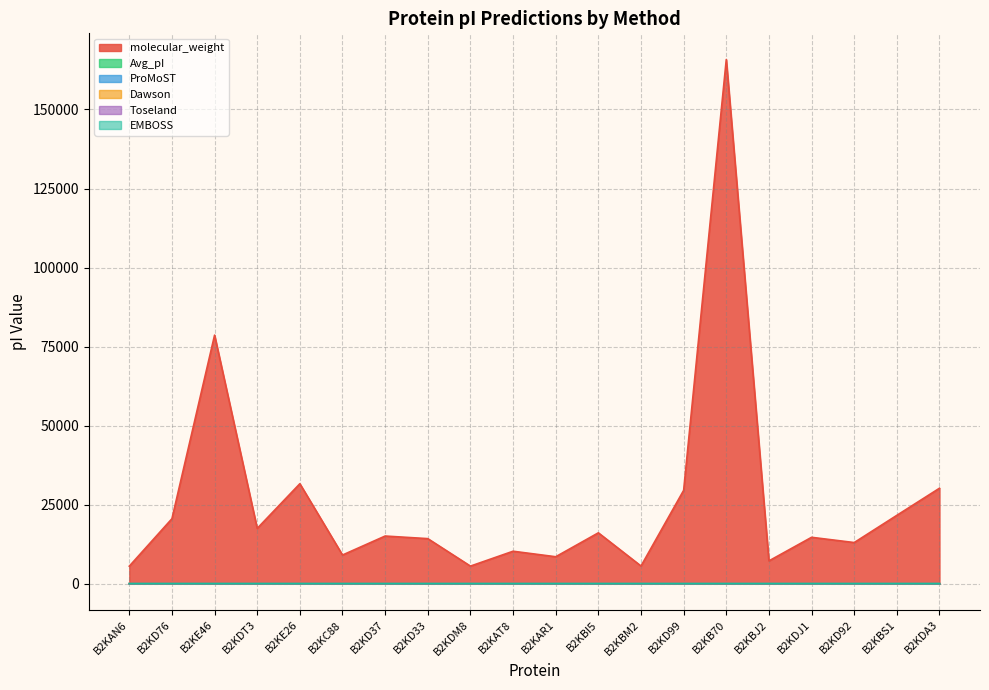

Where is Toseland nearest to the value 4?

B2KC88